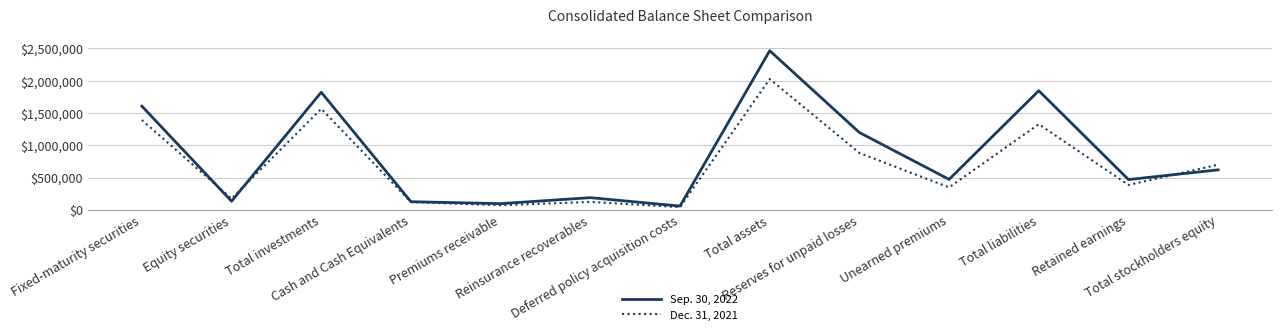

True or false: Sep. 30, 2022 has more than 0 points higher than both neighbors.

True